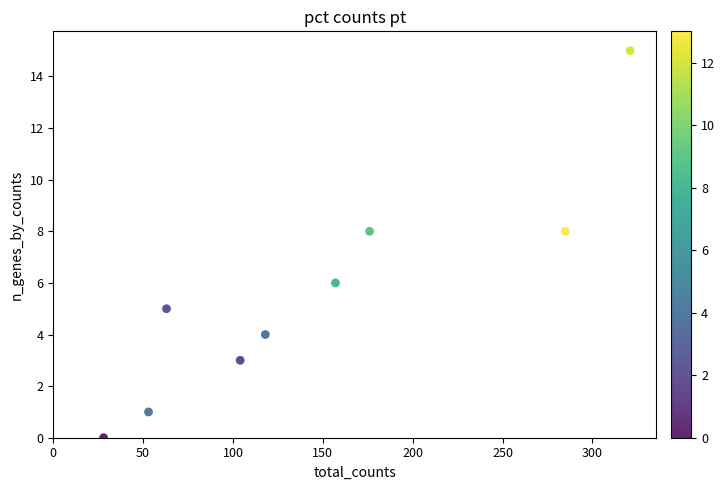

What is the range of Y values (max minus min)?

15